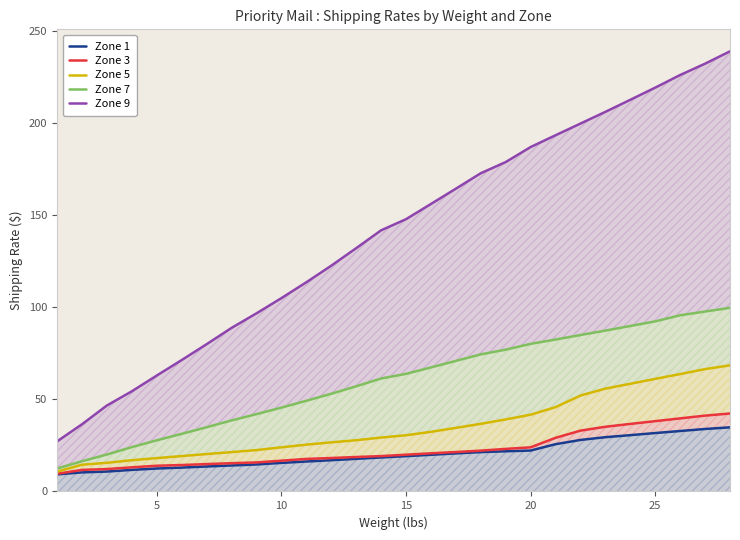

Reading left to right, extract all data points from this chart.

Zone 1: 9.2	10.3	10.8	11.7	12.4	12.9	13.6	14.1	14.7	15.5	16.2	16.9	17.7	18.4	19.1	19.9	20.6	21.4	21.8	22.2	25.6	27.9	29.4	30.6	31.7	32.8	33.9	34.8
Zone 3: 9.6	11.7	12.2	13.1	13.9	14.3	14.8	15.3	15.8	16.7	17.6	18.1	18.7	19.2	19.9	20.7	21.4	22.1	23.1	23.9	29.1	33.0	35.1	36.6	38.1	39.6	41.1	42.3
Zone 5: 10.8	14.5	15.6	16.9	18.1	19.2	20.3	21.4	22.4	23.9	25.4	26.6	27.8	29.2	30.5	32.4	34.5	36.7	39.1	41.6	45.8	52.0	55.8	58.5	61.1	63.7	66.4	68.5
Zone 7: 12.4	16.4	20.1	24.1	27.8	31.2	34.9	38.5	42.0	45.5	49.2	53.0	57.0	61.3	63.8	67.3	70.8	74.4	77.0	80.1	82.5	84.9	87.3	89.8	92.3	95.6	97.7	99.7
Zone 9: 27.1	36.5	46.6	54.4	62.9	71.3	79.9	88.8	96.7	104.9	113.5	122.5	132.0	141.7	147.8	156.0	164.3	172.7	178.8	186.9	193.3	199.7	206.0	212.6	219.2	226.0	232.2	238.8